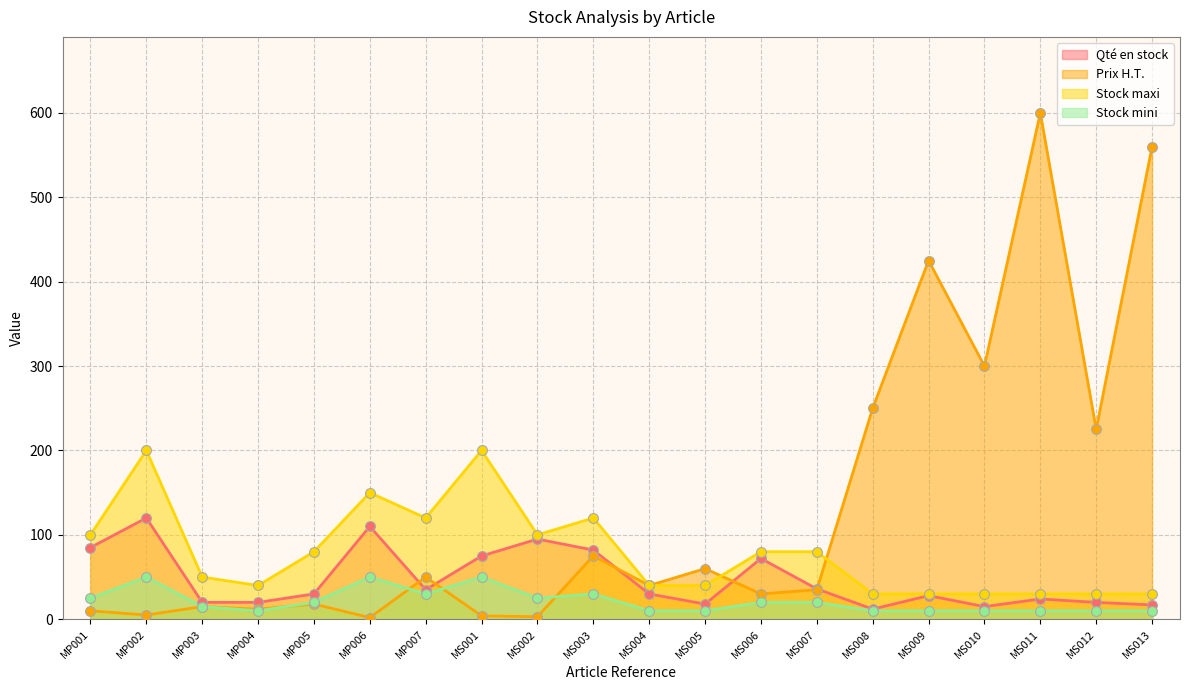

Which series has the largest total across all categories?

Prix H.T.